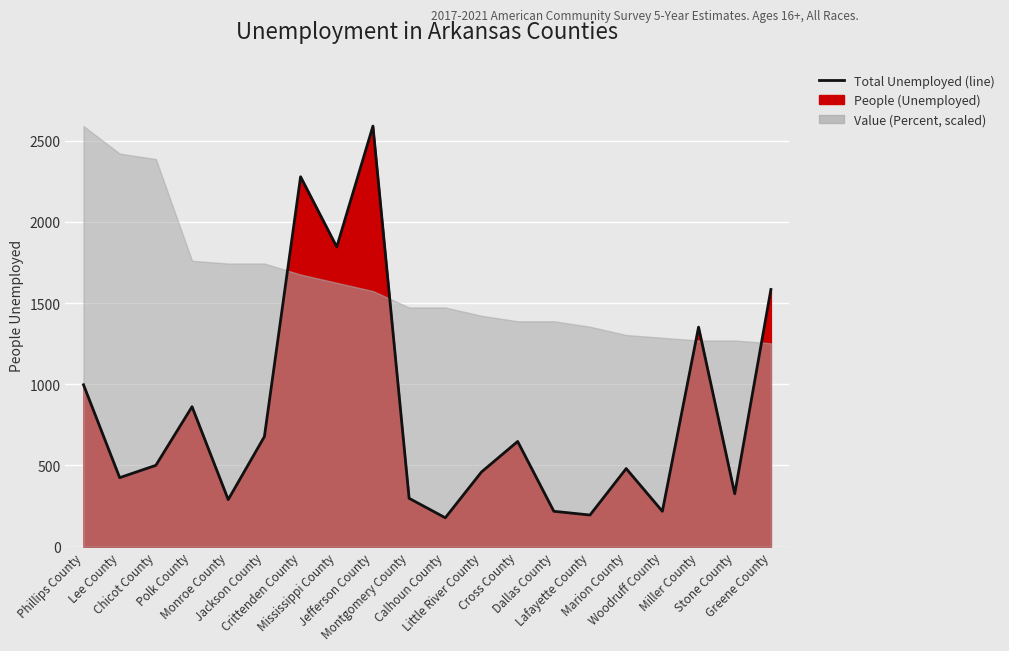

The value at Montgomery County is 527. True or false?

False